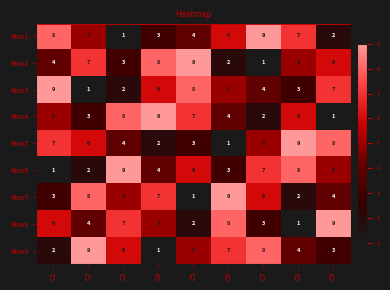

List the labels in order of Row7 value, smallest first.

C5, C8, C1, C9, C3, C7, C4, C2, C6